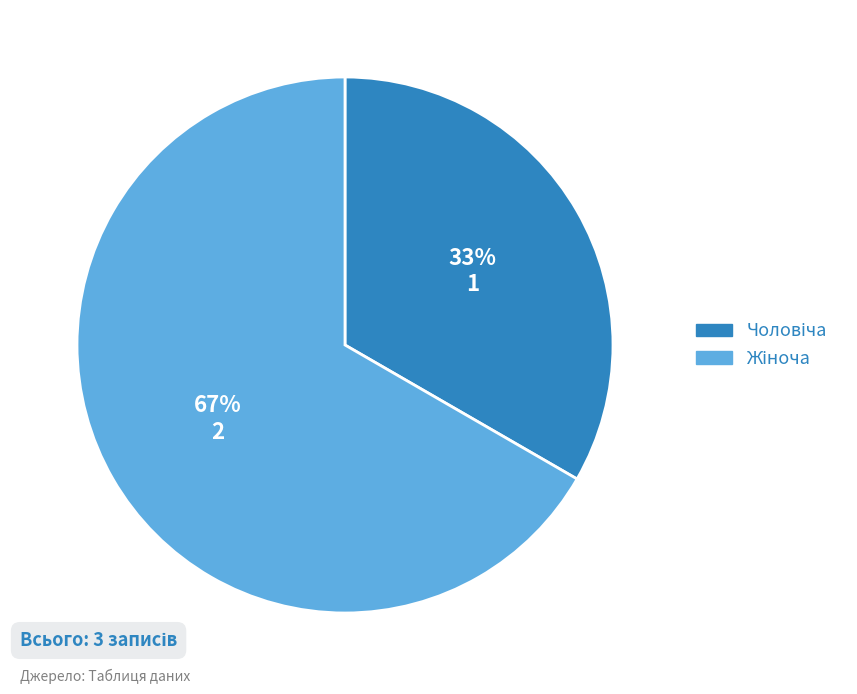

To the nearest percent, what is the average slice percentage?

50%